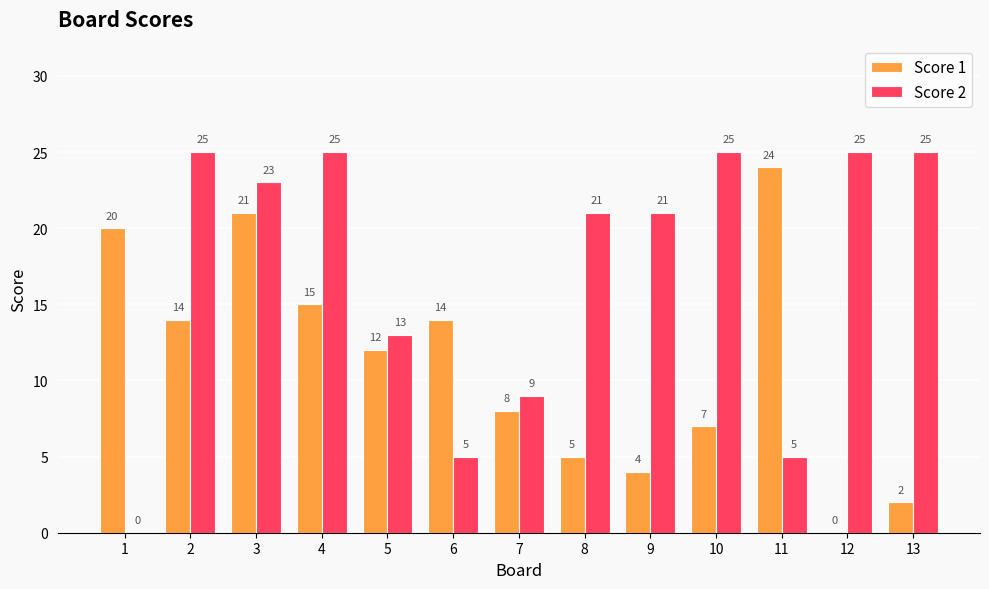

Which series has the widest spread of values?

Score 2